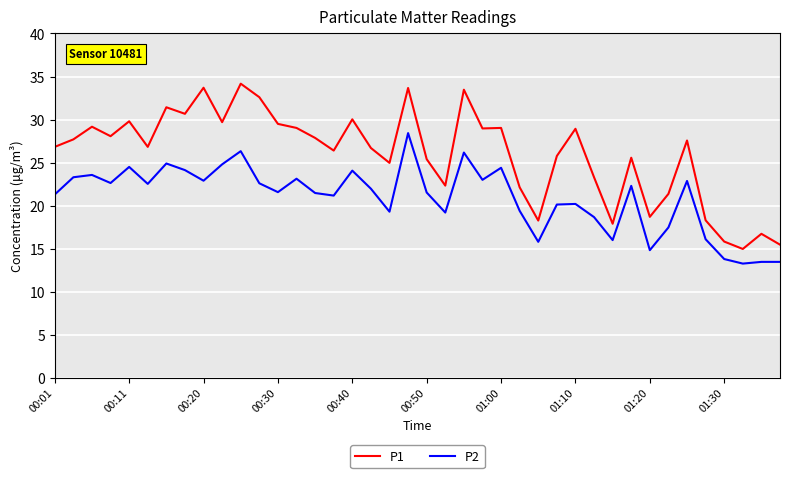

What is the lowest value of the P2 series?

13.3